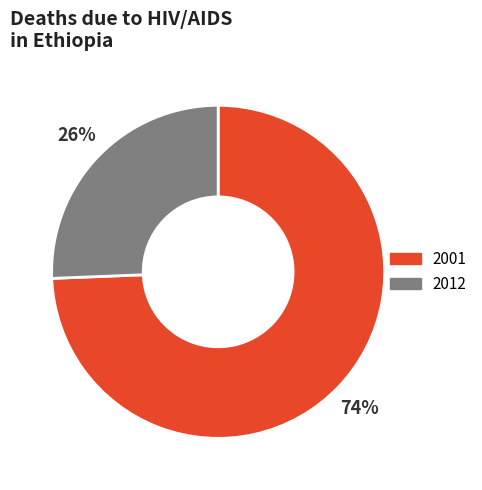

Rank the categories by value from highest to lowest.

2001, 2012